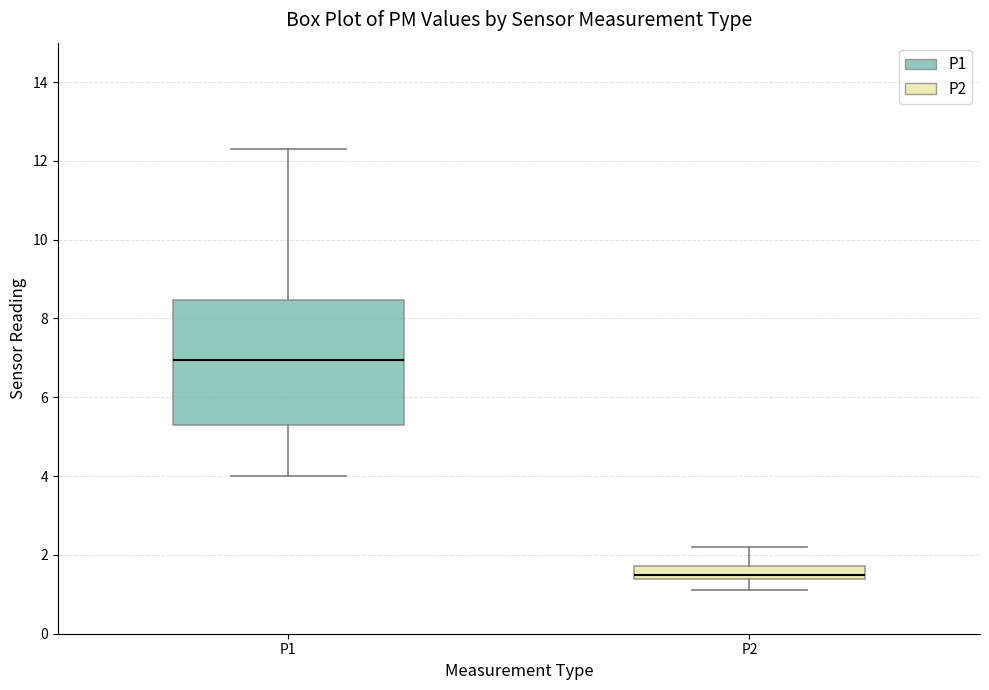

Reading left to right, transcribe this box plot: for each box, give where its median line is, the range the box spans, and where its two whiskers end, as read against the y-axis. The values are not printed on the chart, so give them approximately, as read against the axis.

P1: median 7.0, box 5.4 to 8.4, whiskers 4.0 to 12.4
P2: median 1.6, box 1.4 to 1.8, whiskers 1.2 to 2.2